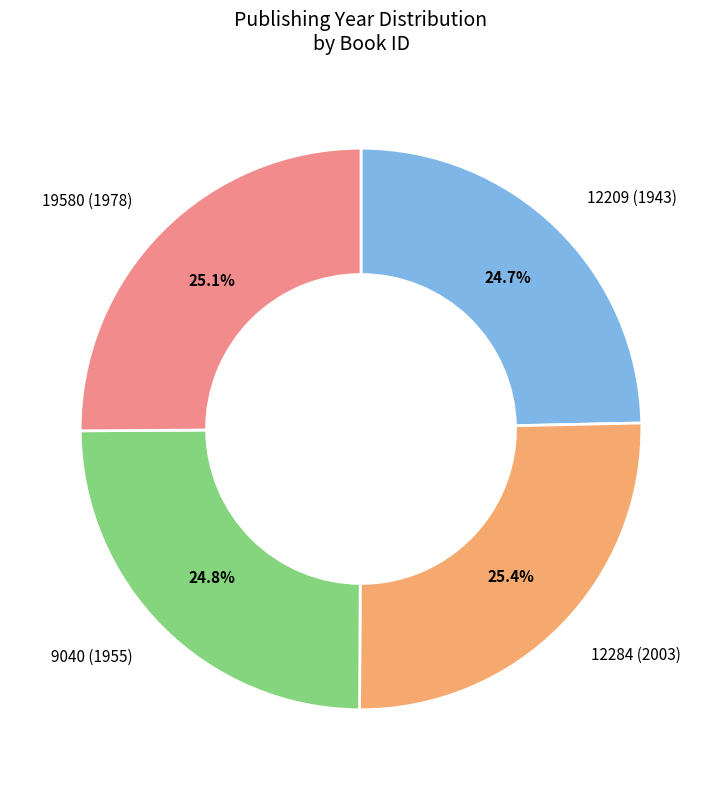

To the nearest percent, what portion does 12284 (2003) represent?

25%